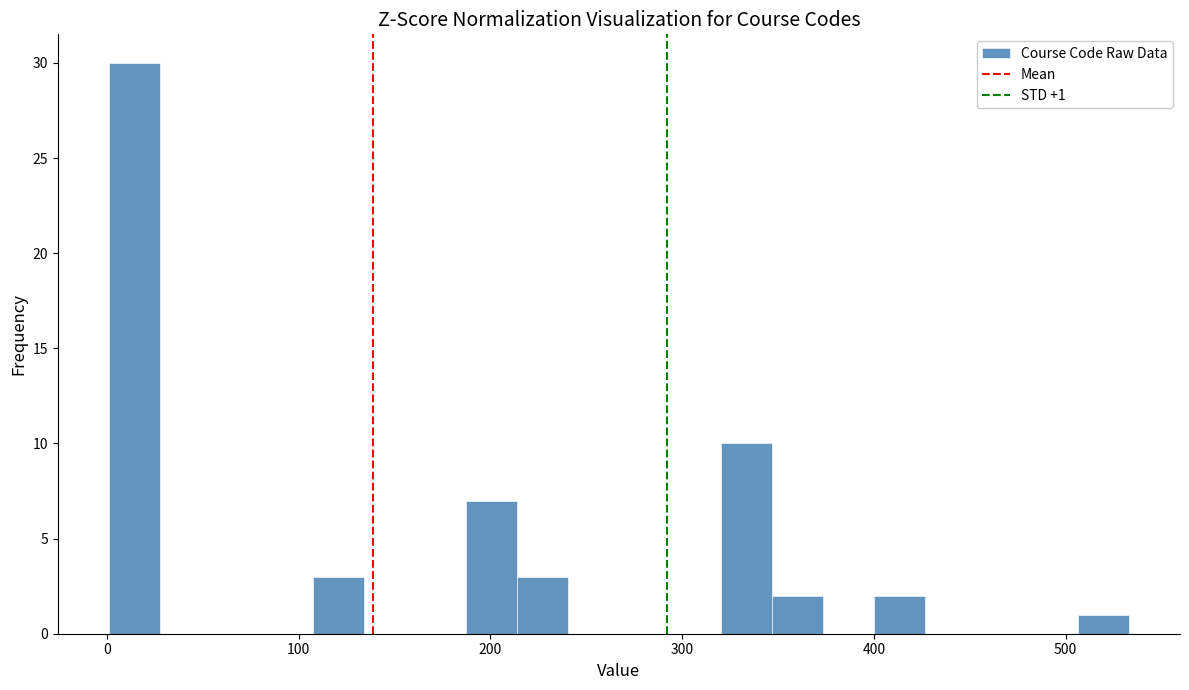

Read against the x-axis, roughly where is the centre of the tallest bar?

10